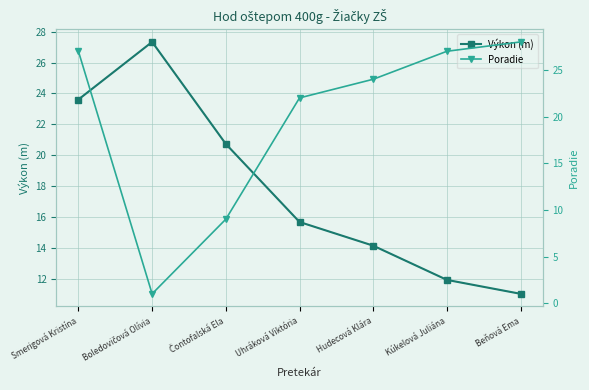

What is the difference between the highest and lowest values at Beňová Ema?

16.9